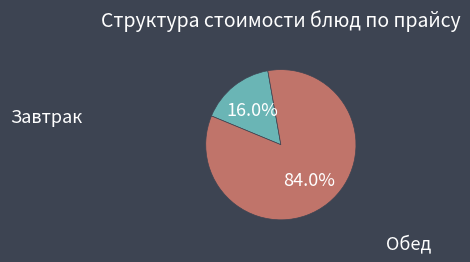

To the nearest percent, what is the difference between the largest and smallest slice percentages?

68%